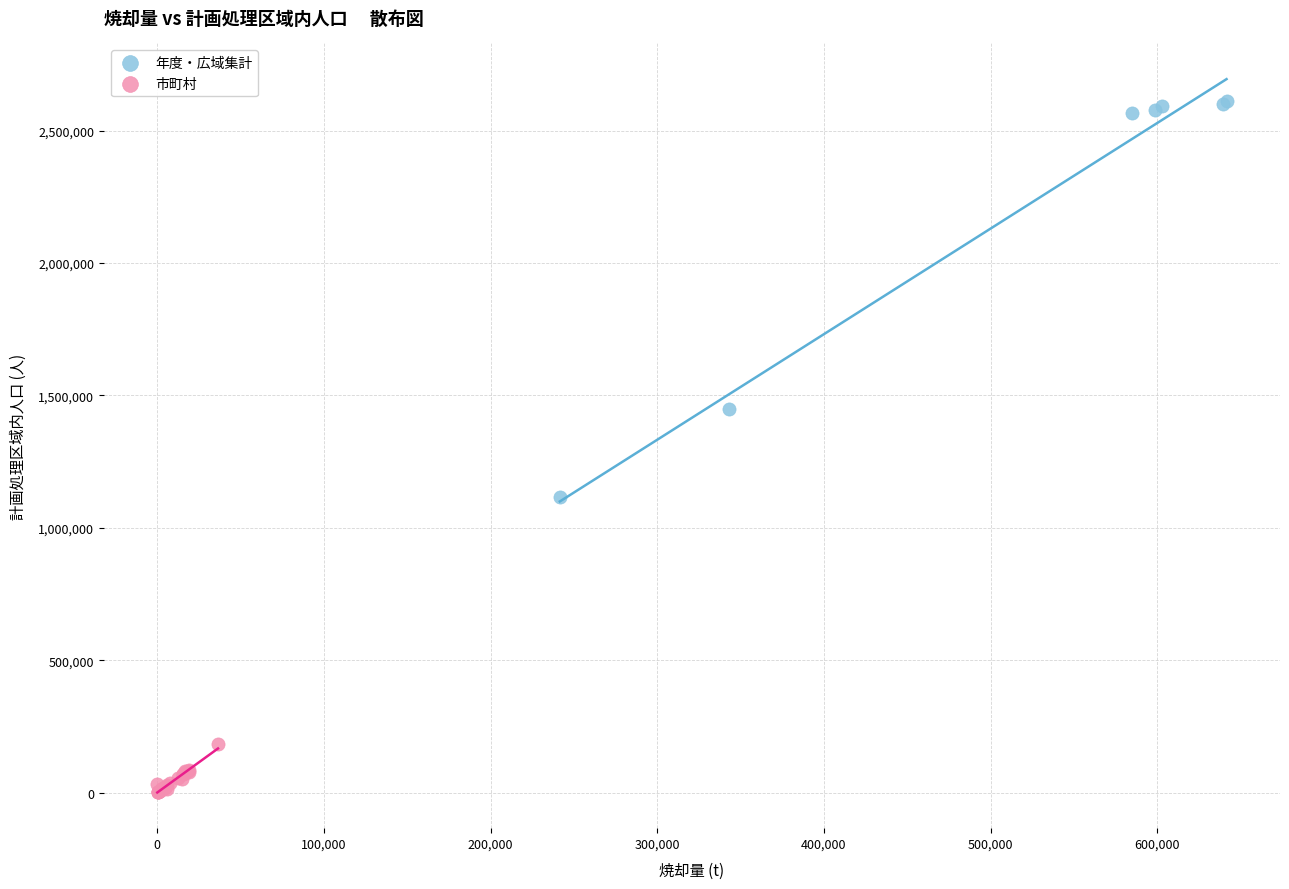

Which series has the widest spread of Y values?

年度・広域集計